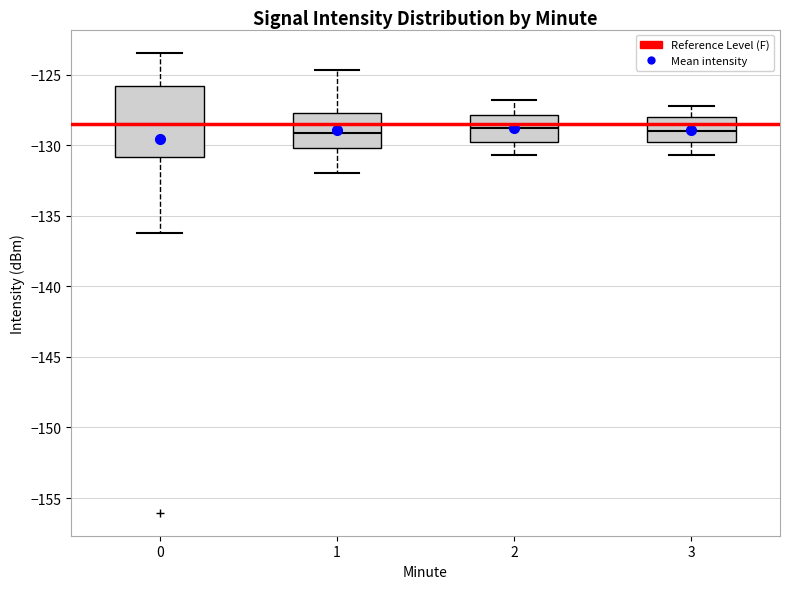

Reading left to right, read every box against the y-axis: the position of its median line, the range the box covers, and the ends of its whiskers. The values are not printed on the chart, so give them approximately, as read against the axis.

0: median -128.5, box -131.0 to -126.0, whiskers -136.0 to -123.5
1: median -129.0, box -130.0 to -127.5, whiskers -132.0 to -124.5
2: median -128.5, box -130.0 to -128.0, whiskers -130.5 to -127.0
3: median -129.0, box -130.0 to -128.0, whiskers -130.5 to -127.0